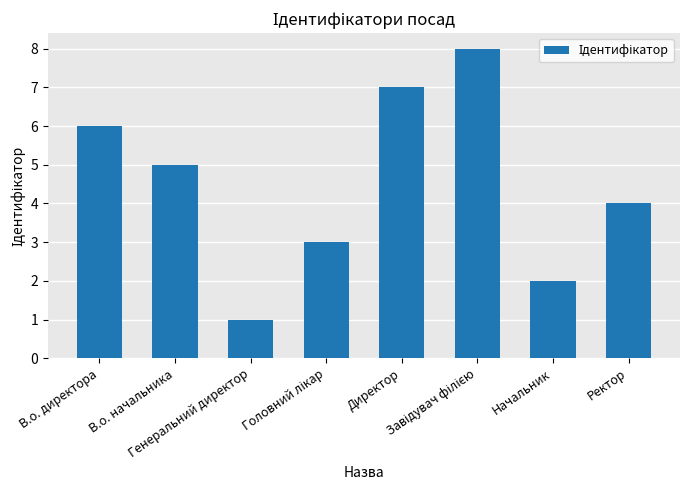

What is the maximum value shown in the chart?

8